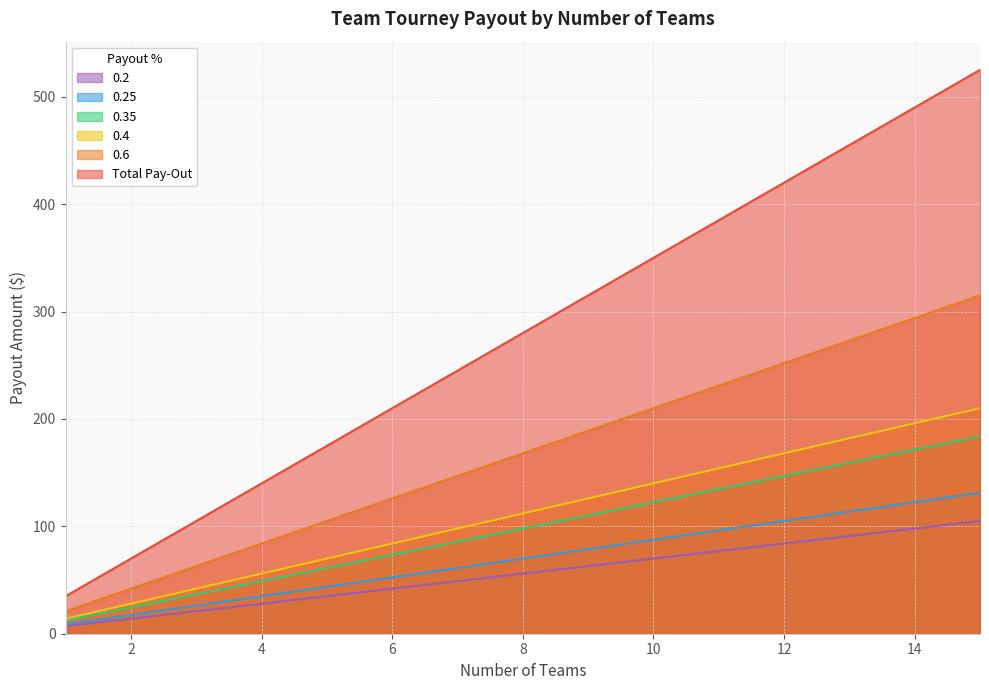

What is the value of the 0.35 point at the 8th from the left?

98.0